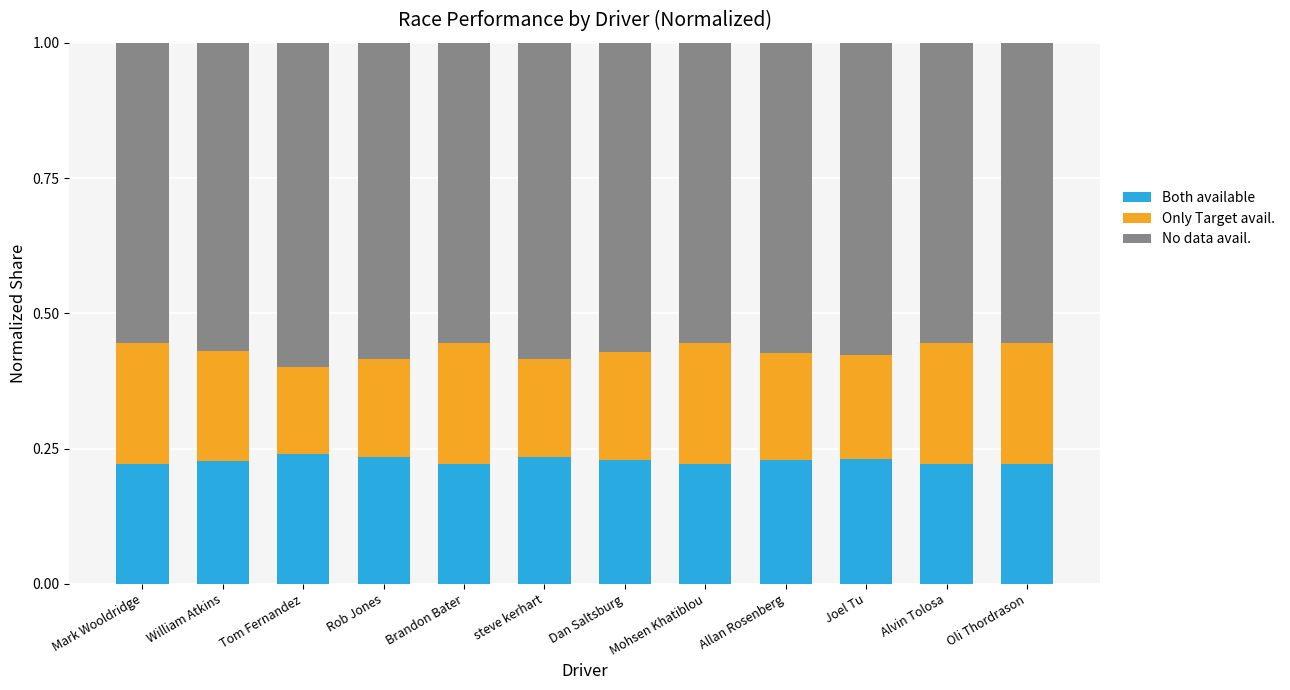

Count the Both available values in the range 0 to 1.

12